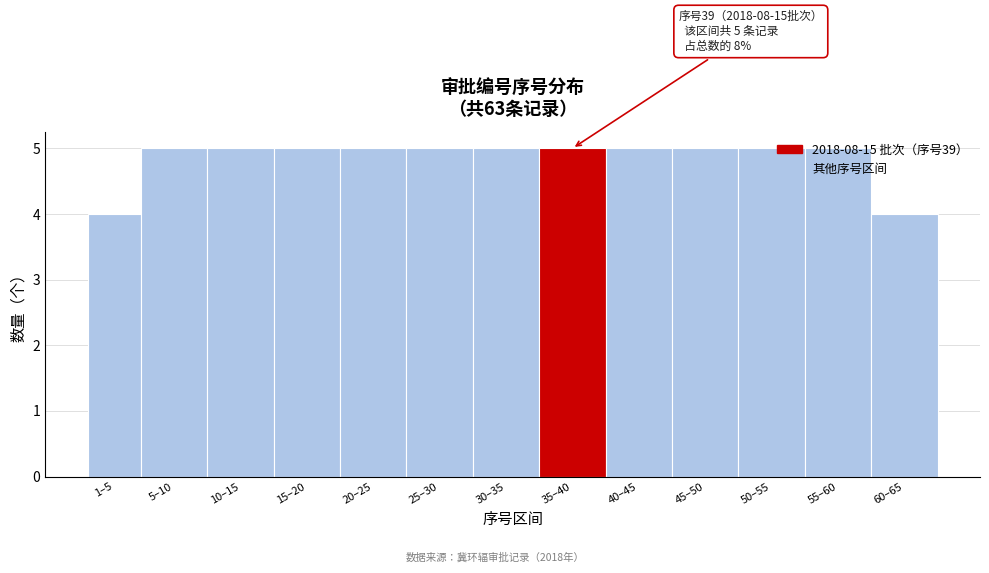

What is the minimum value shown in the chart?

4